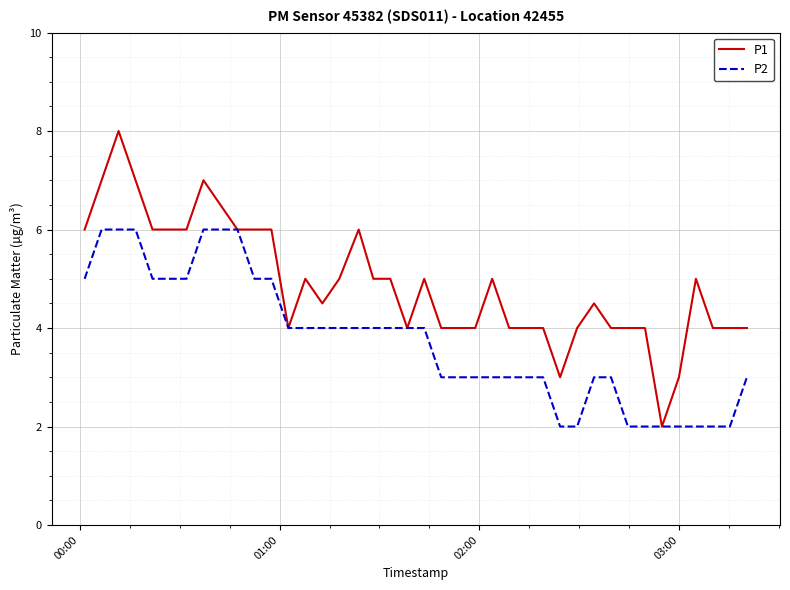

Which series has the largest range (max minus min)?

P1